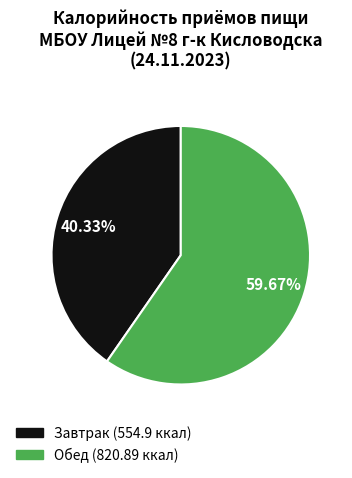

Combined, do Обед and Завтрак account for over 50%?

Yes